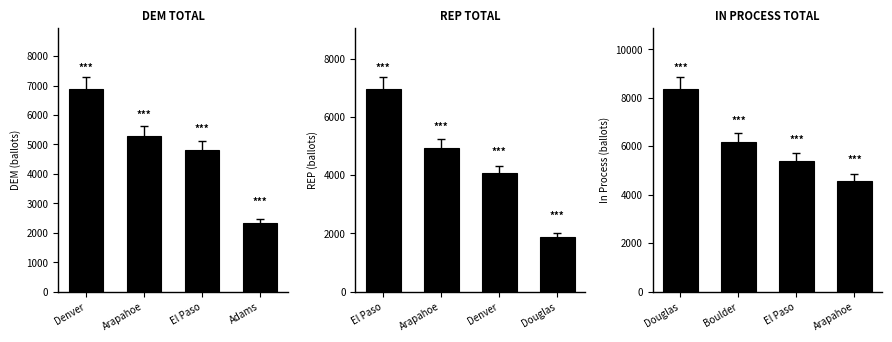

Which series has the widest spread of values?

REP TOTAL